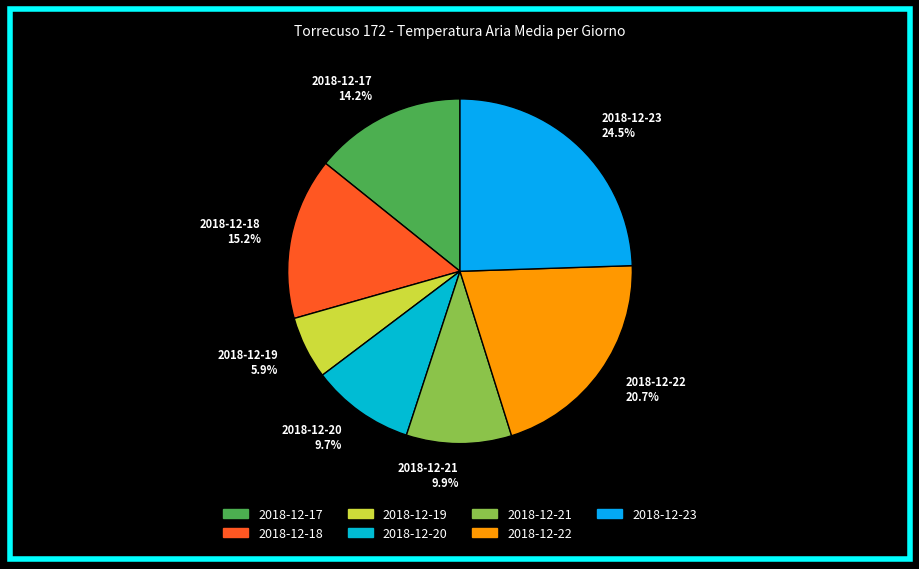

Does 2018-12-18 account for over 50% of the chart?

No